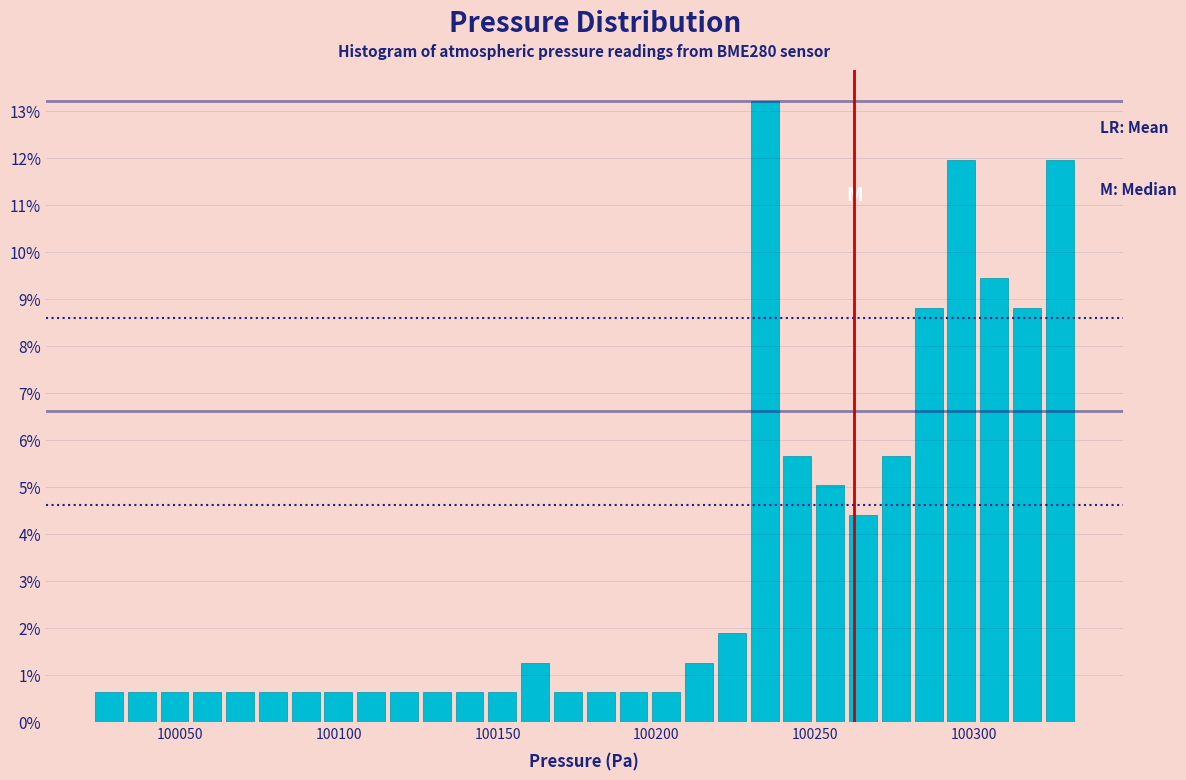

Read against the x-axis, roughly where is the centre of the tallest bar?

100235